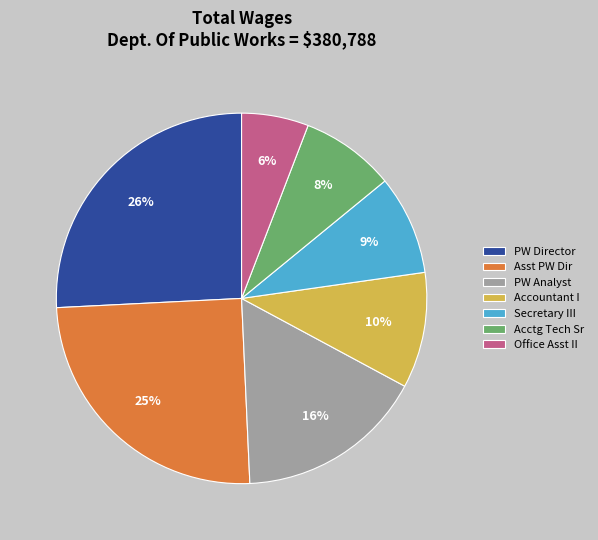

Approximately how many times larger is the value at Asst PW Dir compared to PW Director?

1.0